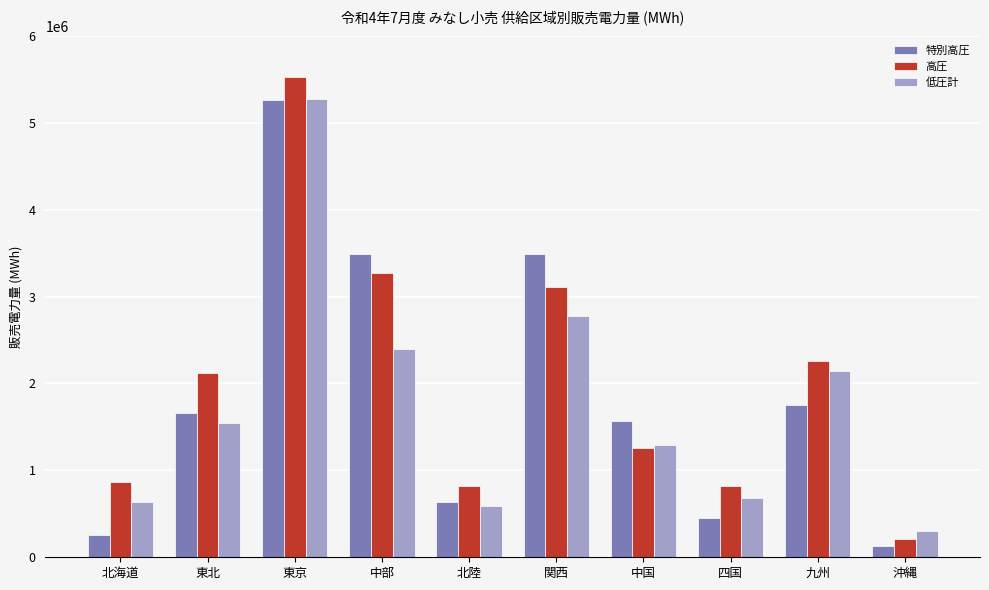

What is the sum of all 高圧 values?

20272194